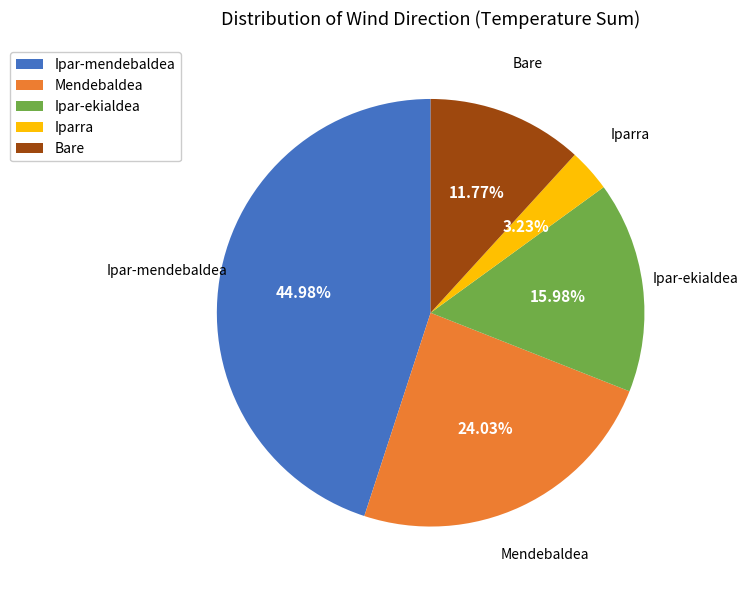

To the nearest percent, what is the average slice percentage?

20%